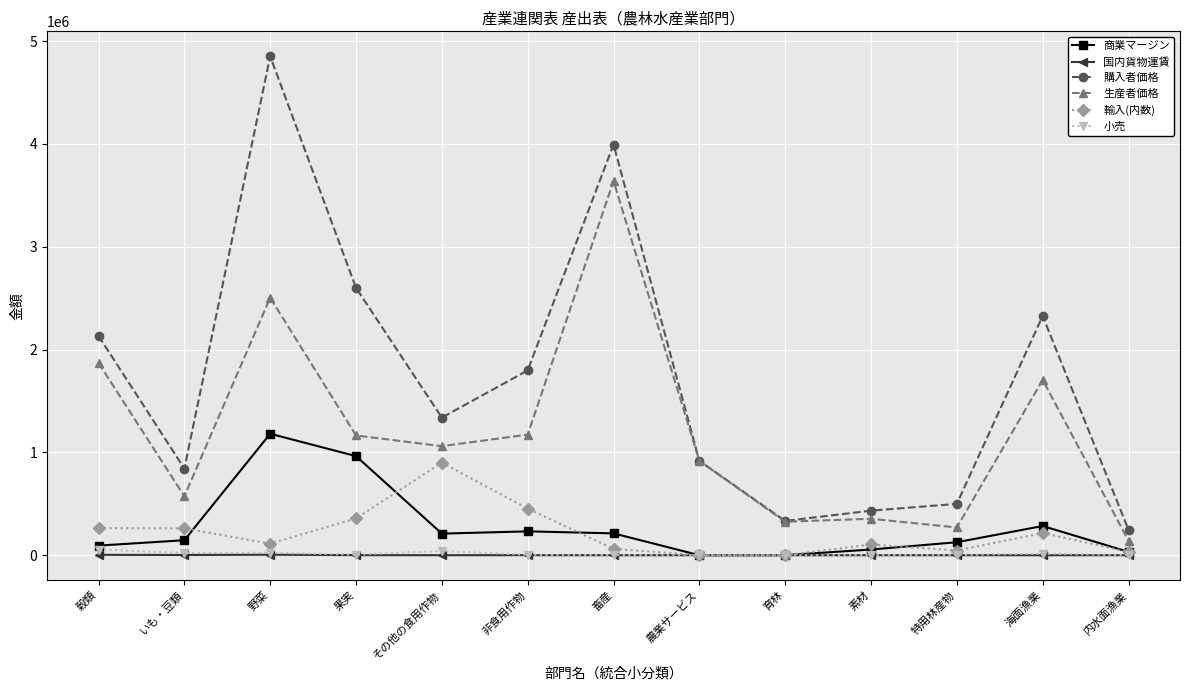

What is the maximum value shown in the chart?

4851652